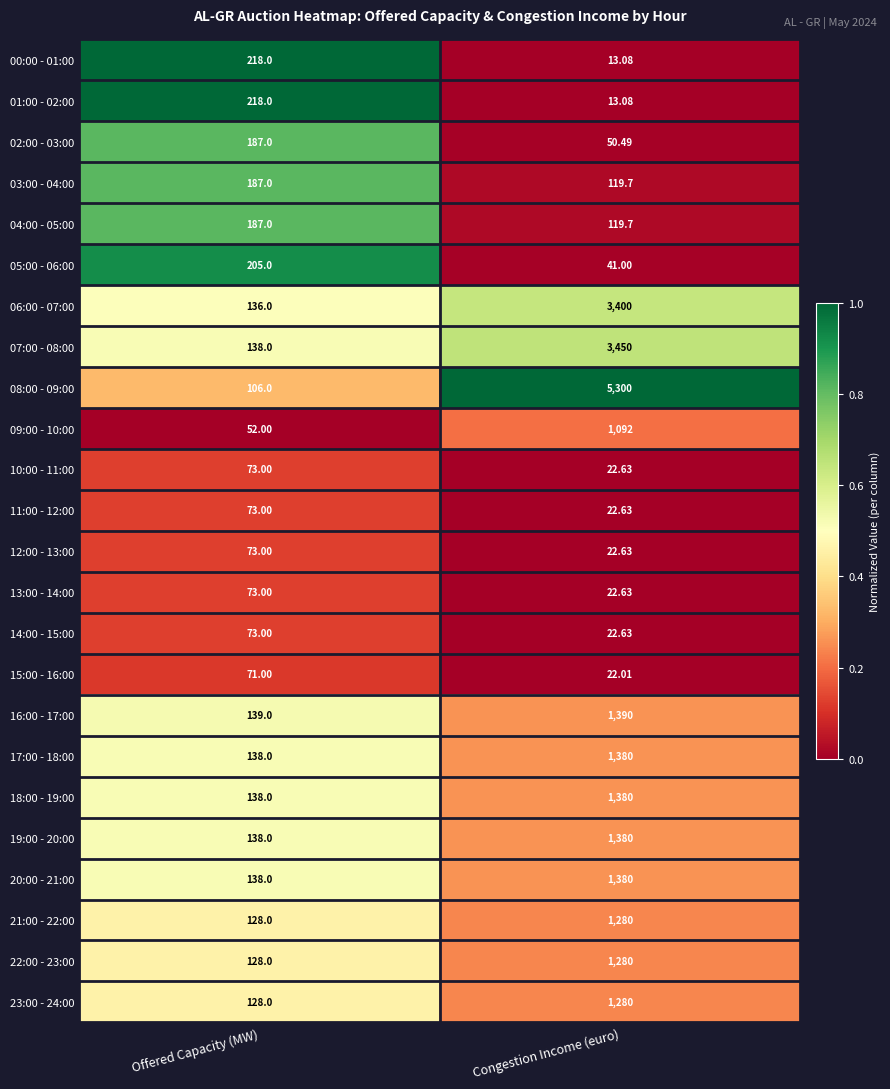

Which series has the widest spread of values?

08:00 - 09:00